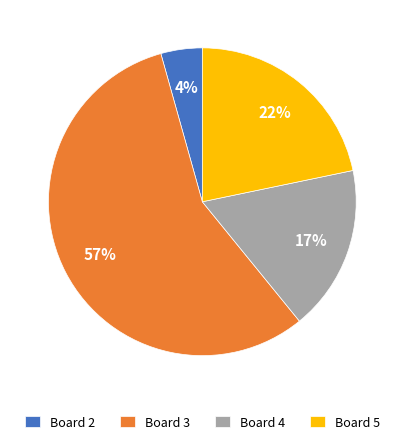

Is the sum of Board 2 and Board 5 greater than half?

No